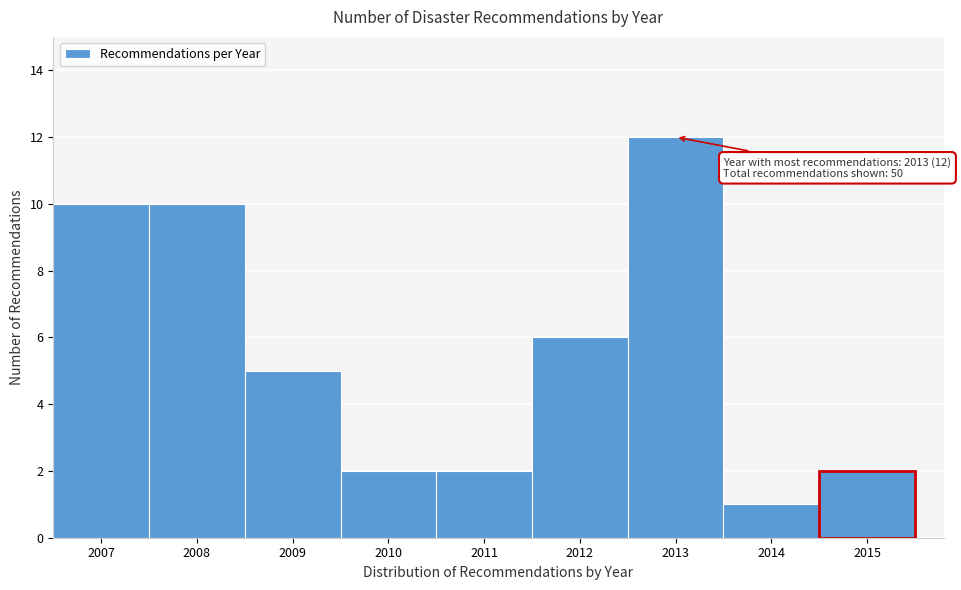

Which range on the x-axis has the tallest bar?

2012.5 to 2013.5